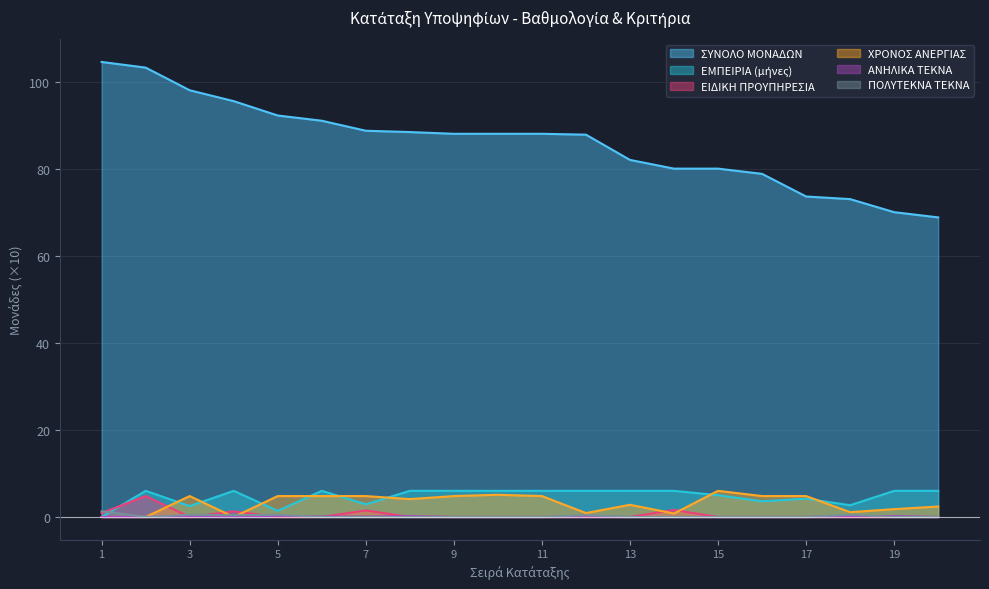

At which category does ΕΙΔΙΚΗ ΠΡΟΥΠΗΡΕΣΙΑ reach its first local peak?

2